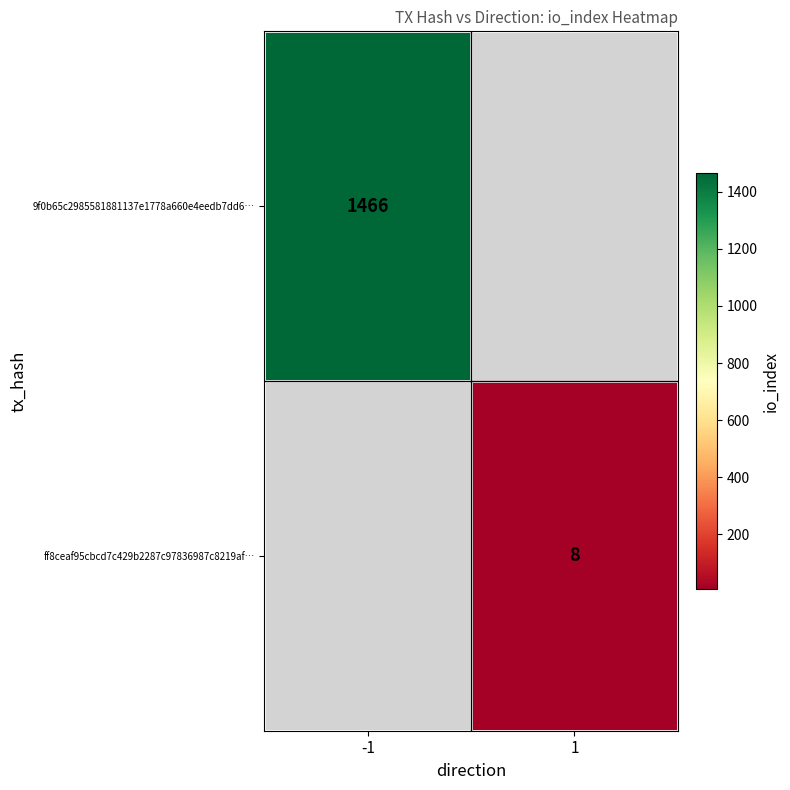

How many categories are shown in the chart?

2